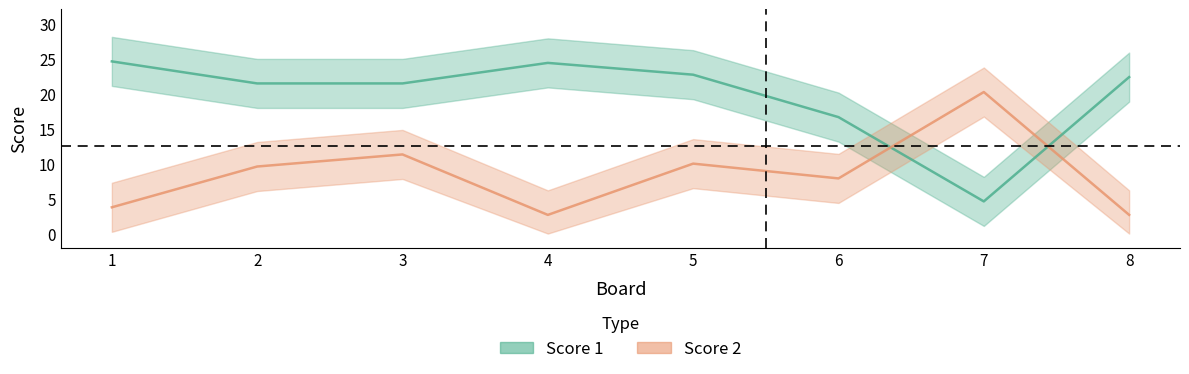

Between 8 and 3, which is larger?

8